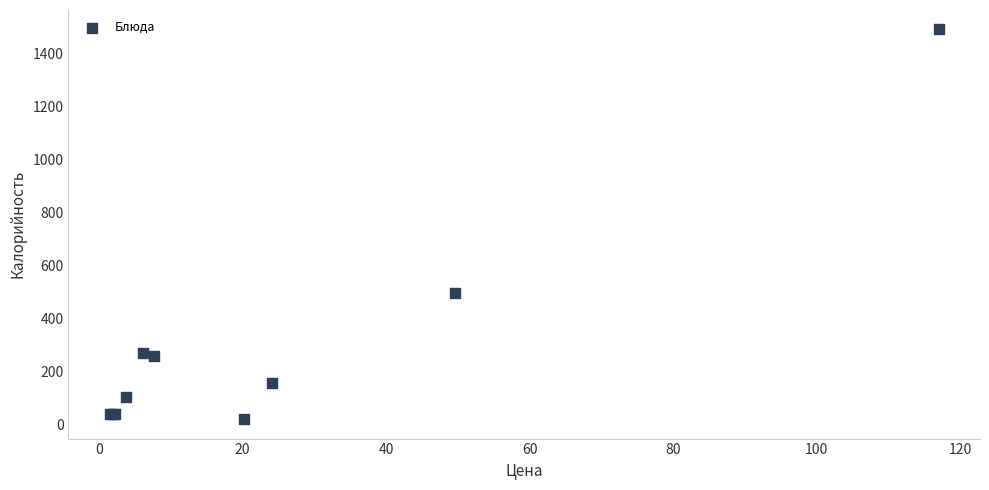

What Y value in the scatter plot is closest to 755?

497.8